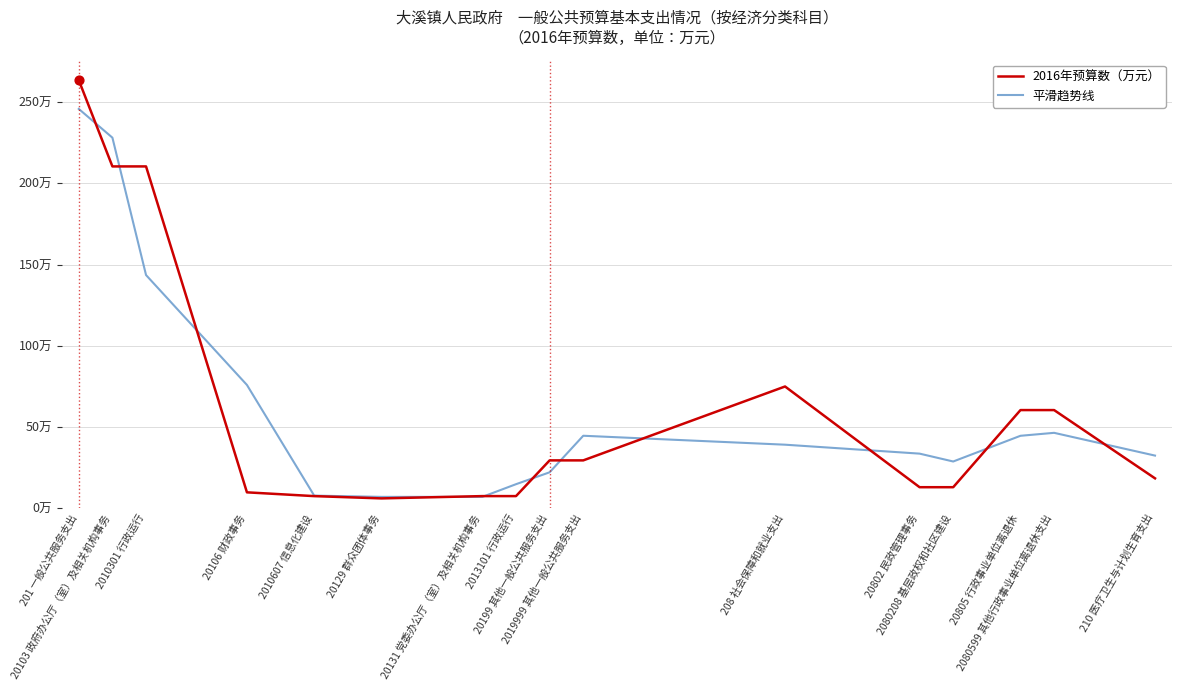

At which category is the sum across all series the highest?

201 一般公共服务支出